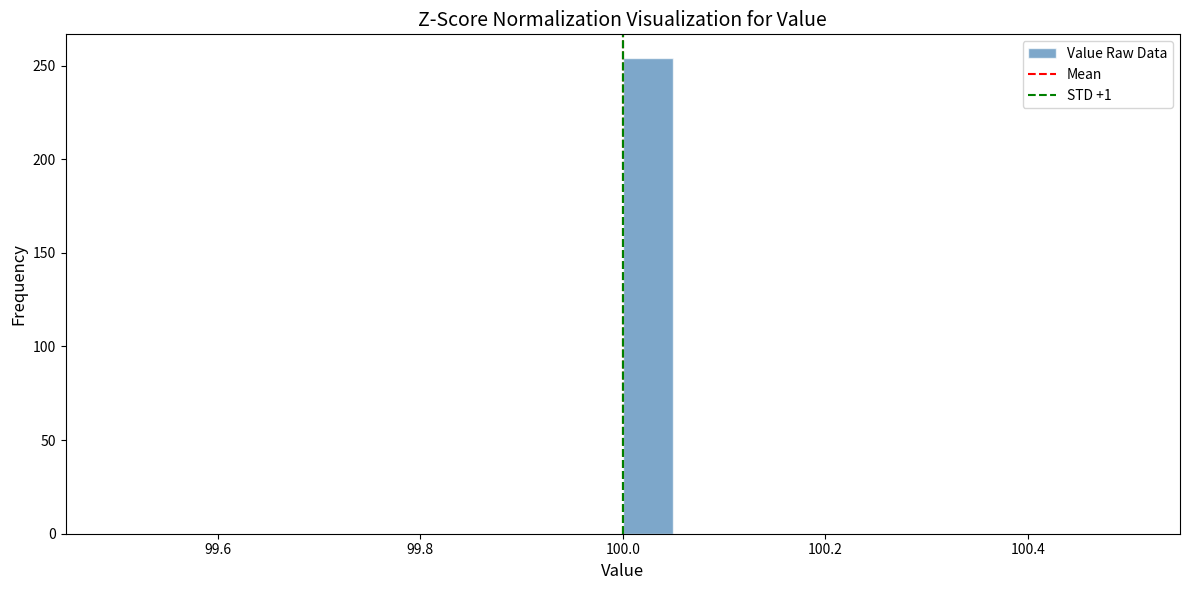

Around what value on the x-axis is the tallest bar? Give the approximate position of its centre, as read against the axis.

100.02